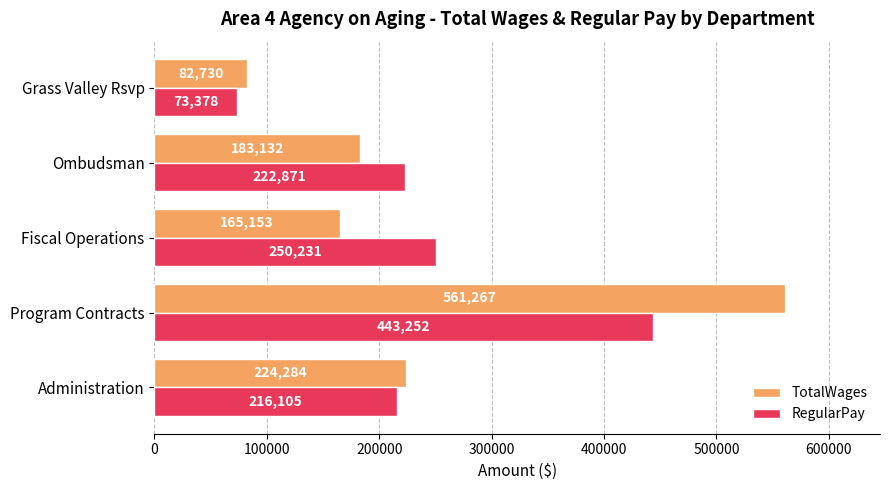

Which category has the lowest value across all series?

Grass Valley Rsvp